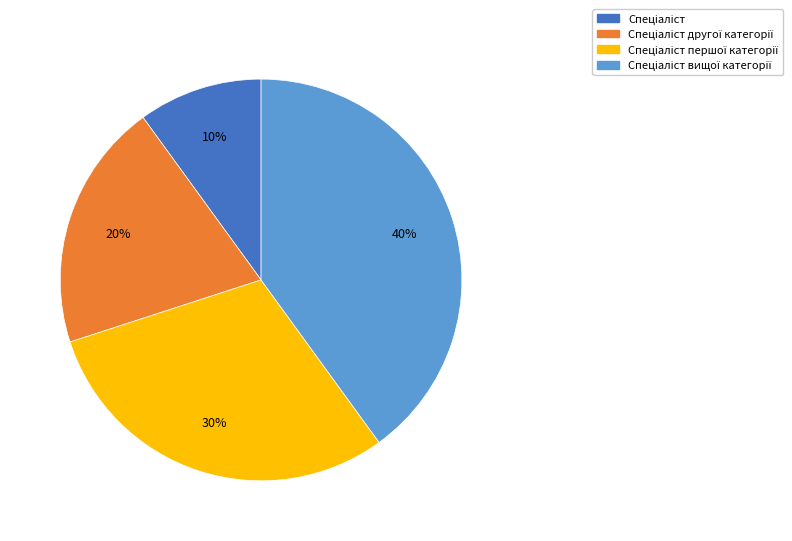

To the nearest percent, what is the average slice percentage?

25%